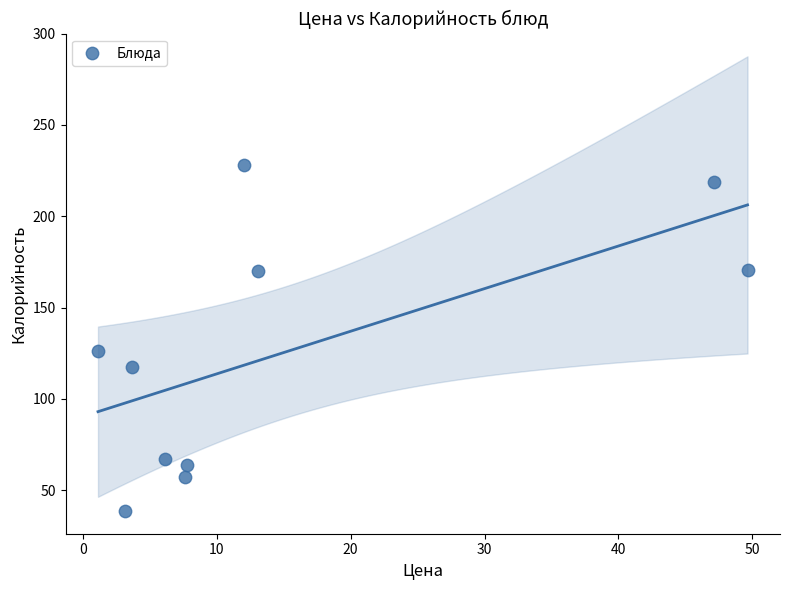

What is the average Y value?

125.7